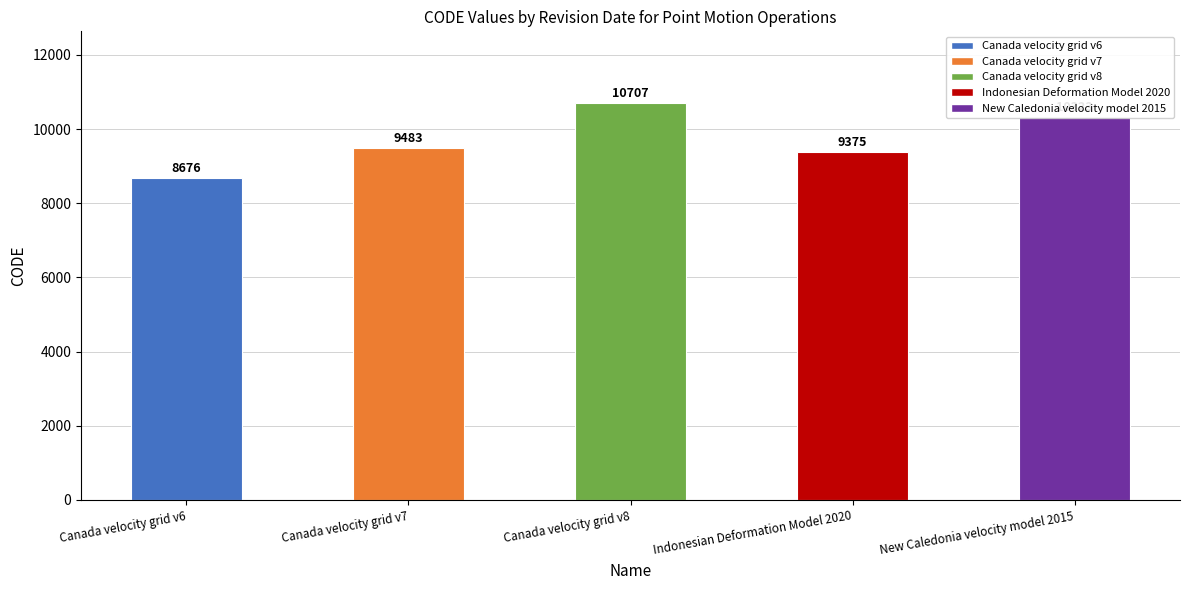

What is the sum of all values?

48564